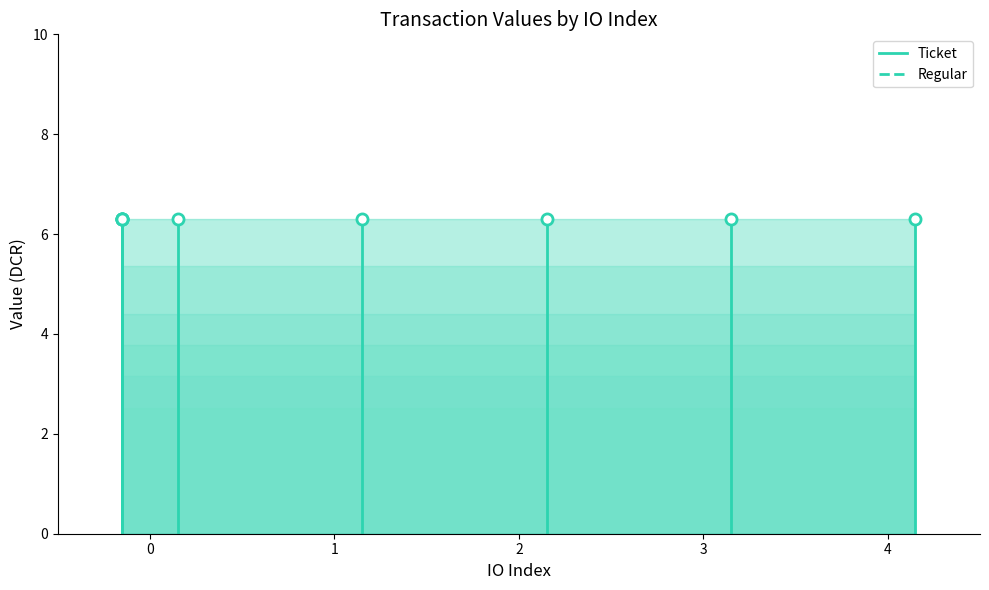

Which series has the largest range (max minus min)?

Ticket